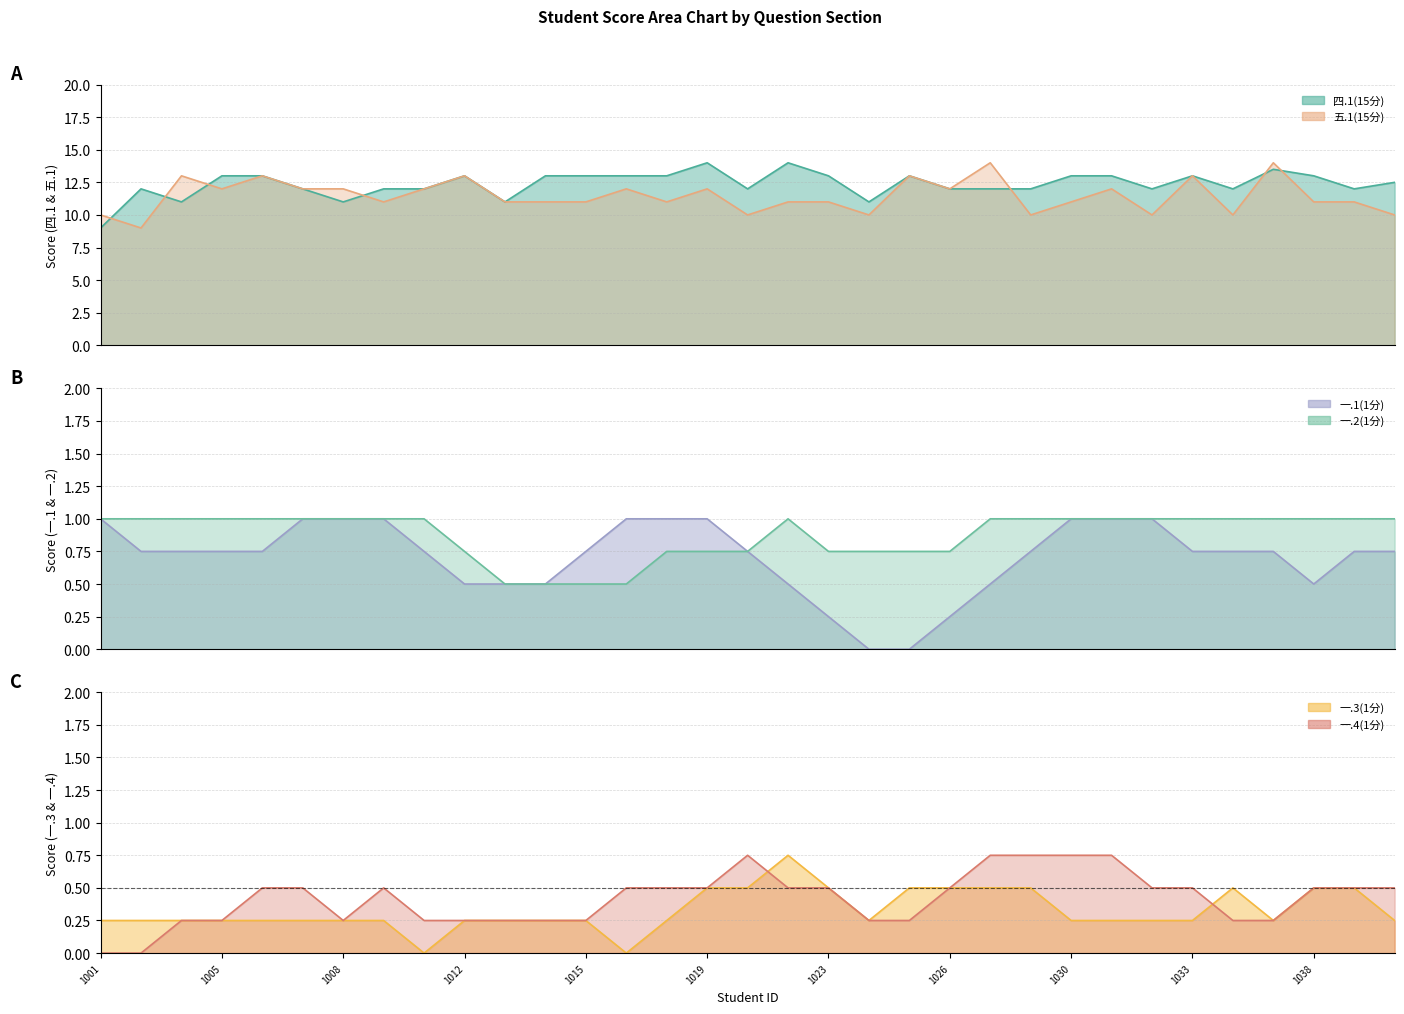

True or false: 一.3(1分) and 五.1(15分) intersect in this chart.

False